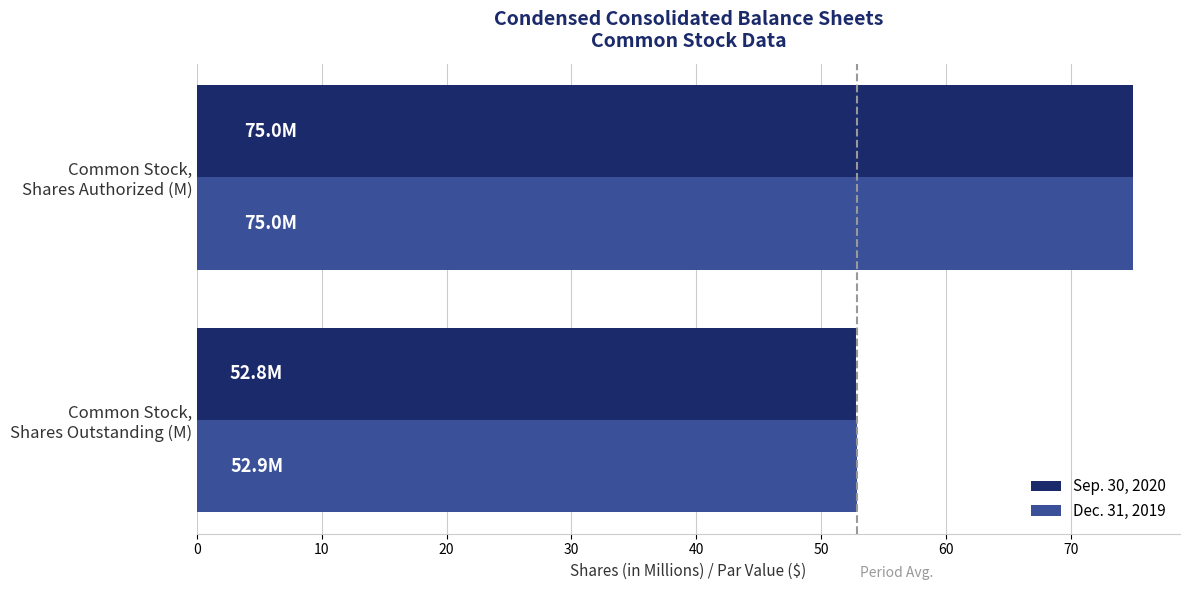

Rank the series by their average value, from highest to lowest.

Dec. 31, 2019, Sep. 30, 2020